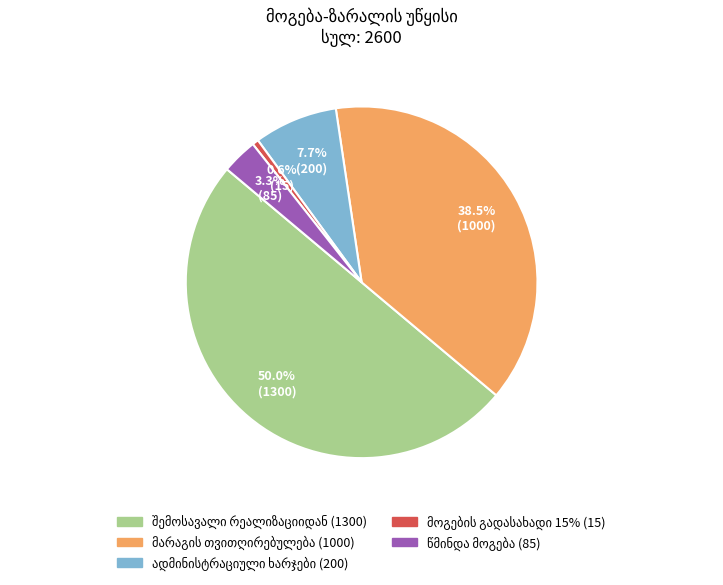

Is there a majority slice in this chart?

No